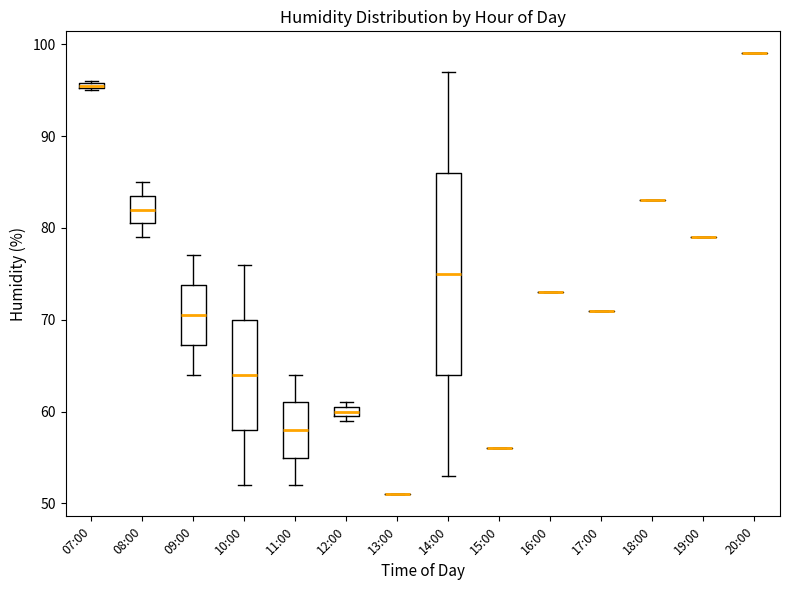

Comparing the boxes themselves (not the whiskers), which one is the tallest?

14:00